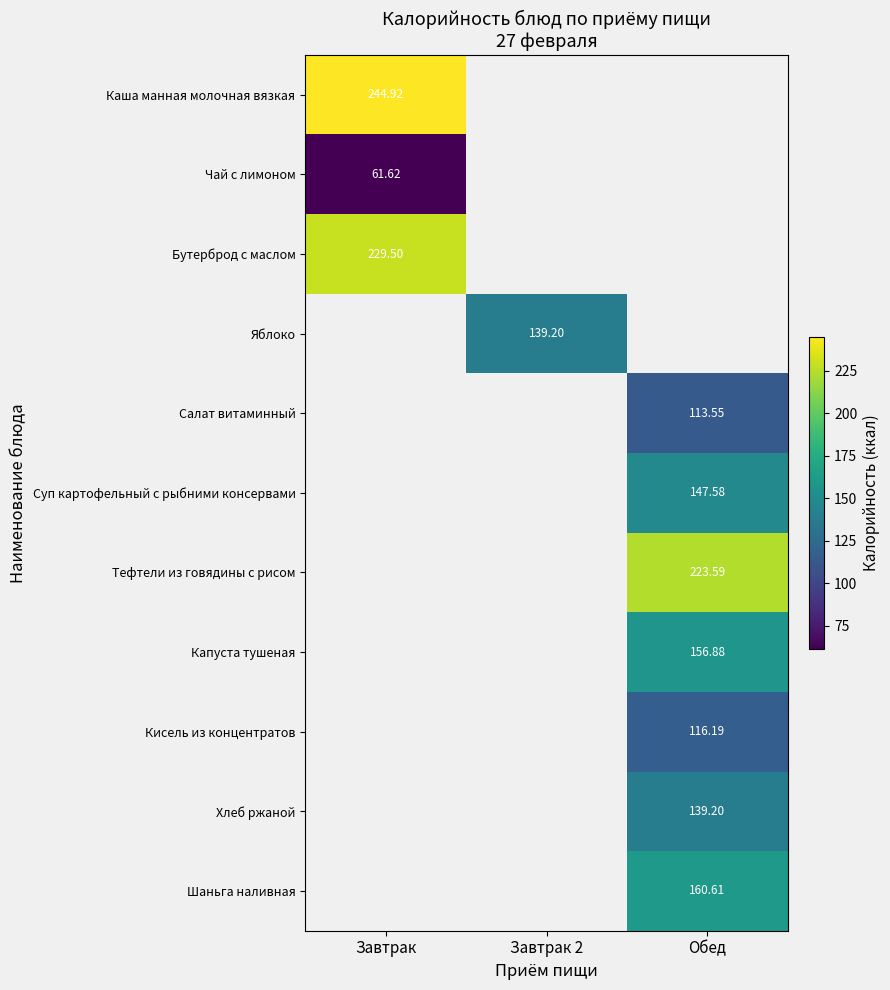

At which label does Бутерброд с маслом reach its minimum?

Завтрак